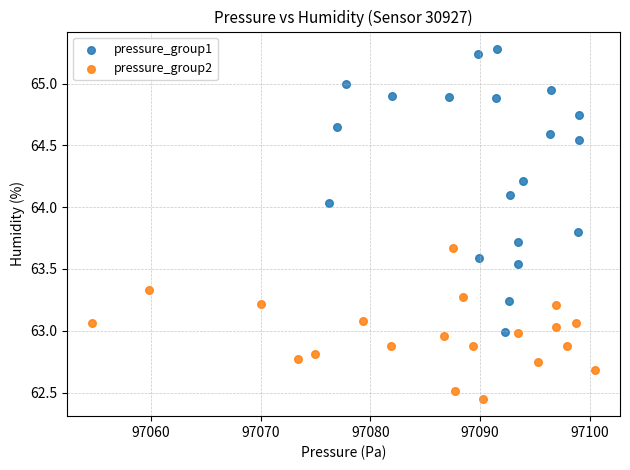

Which series reaches the maximum Y coordinate?

pressure_group1